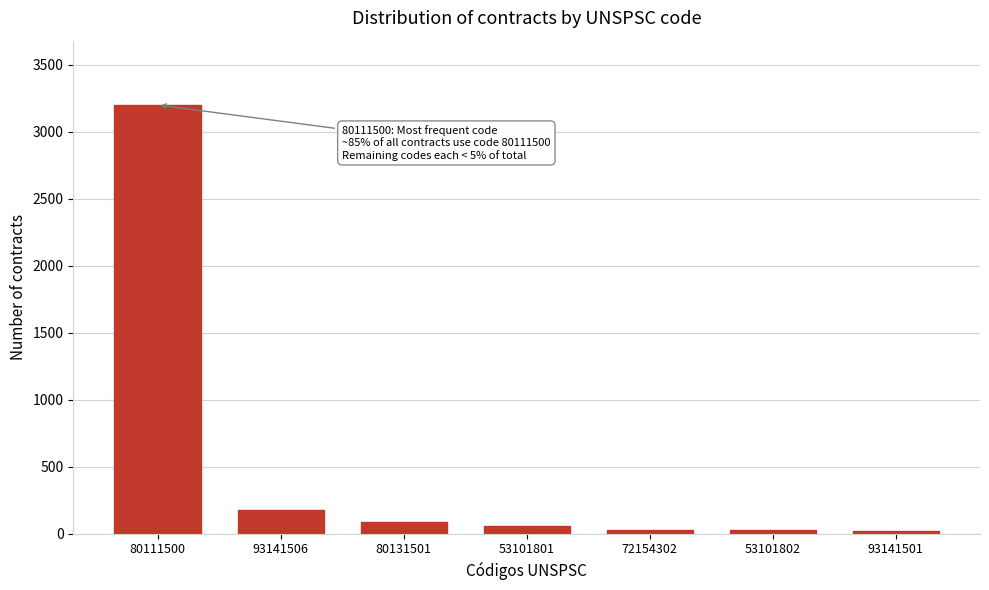

Between 80111500 and 80131501, which is larger?

80111500